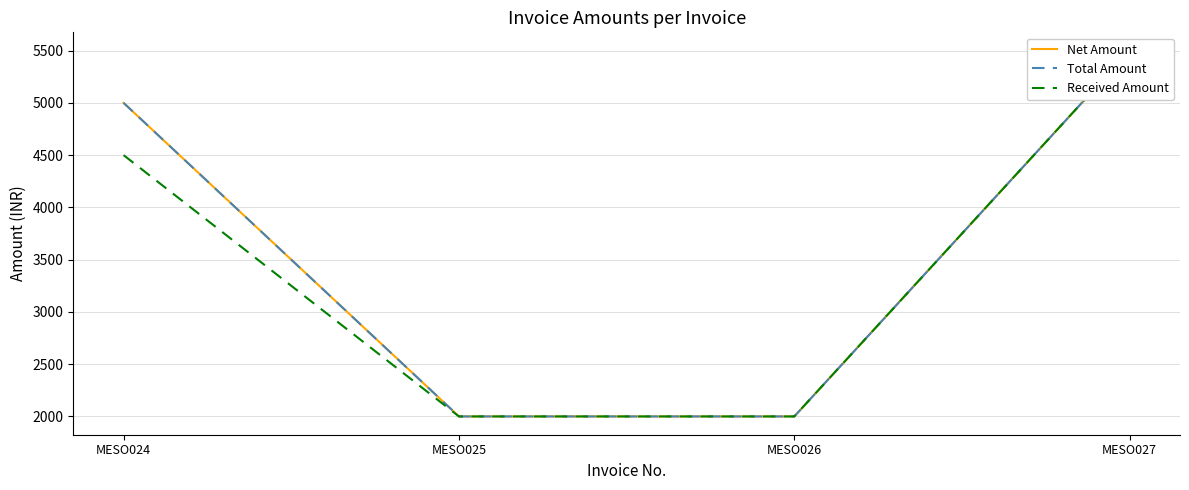

Which series changed the most between MESO024 and MESO025?

Net Amount